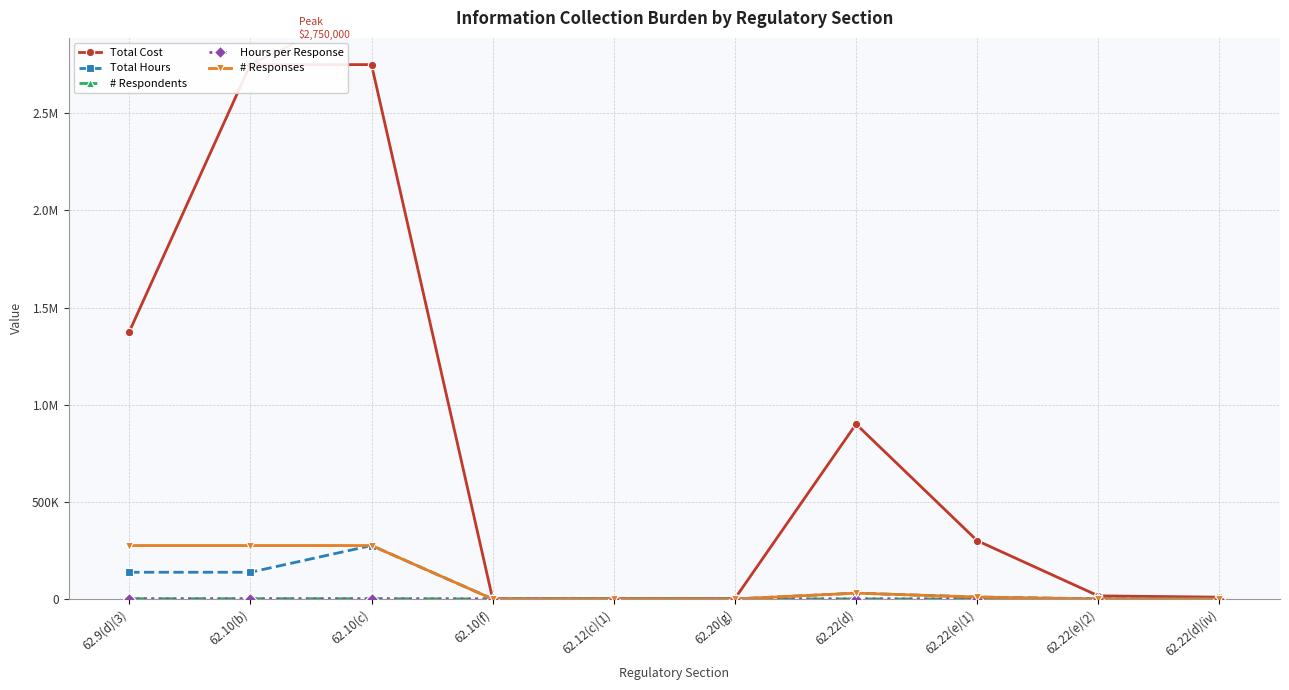

The Hours per Response series shows 0.5 at 62.9(d)(3). True or false?

True